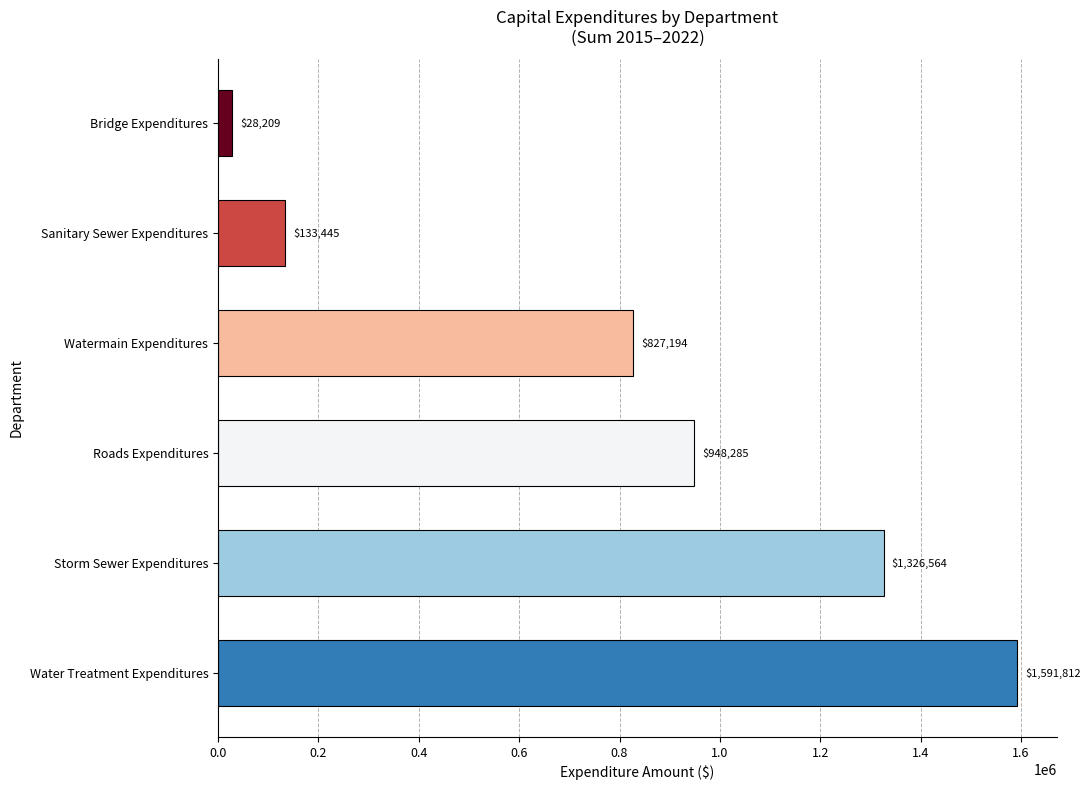

What is the ratio of the value at Watermain Expenditures to the value at Water Treatment Expenditures?

0.5